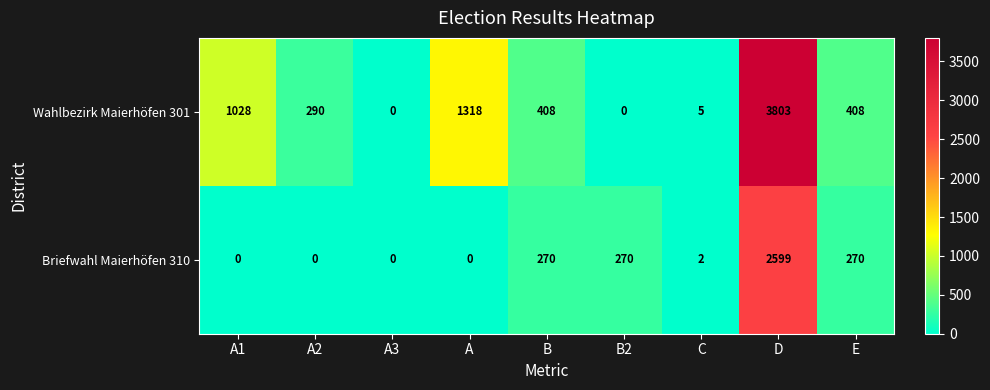

Reading left to right, extract all data points from this chart.

Wahlbezirk Maierhöfen 301: A1=1028	A2=290	A3=0	A=1318	B=408	B2=0	C=5	D=3803	E=408
Briefwahl Maierhöfen 310: A1=0	A2=0	A3=0	A=0	B=270	B2=270	C=2	D=2599	E=270